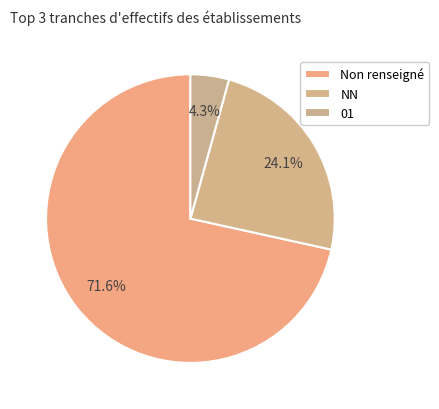

How many segments does this pie chart have?

3